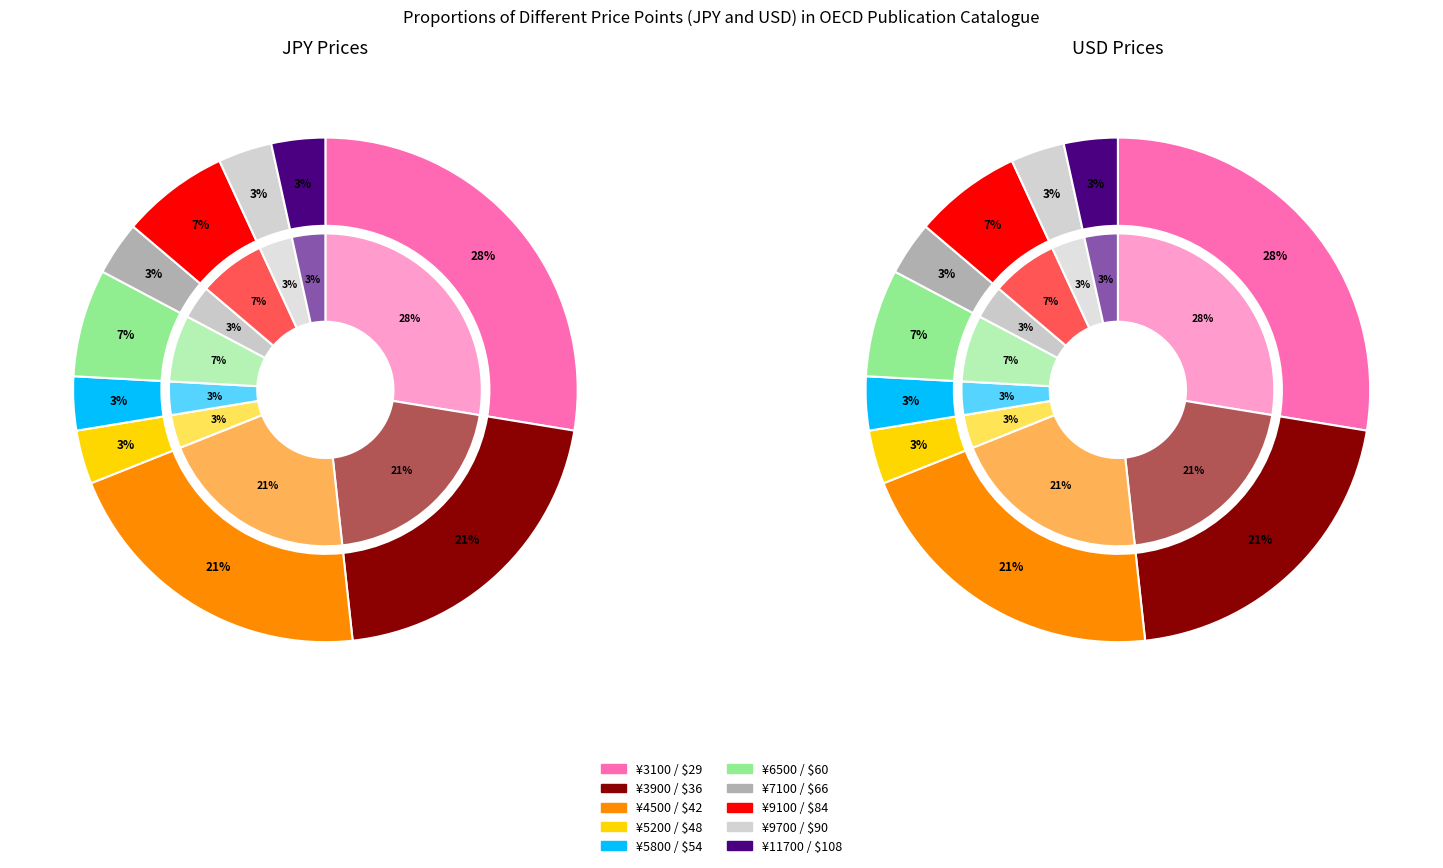

Is there a majority slice in this chart?

No